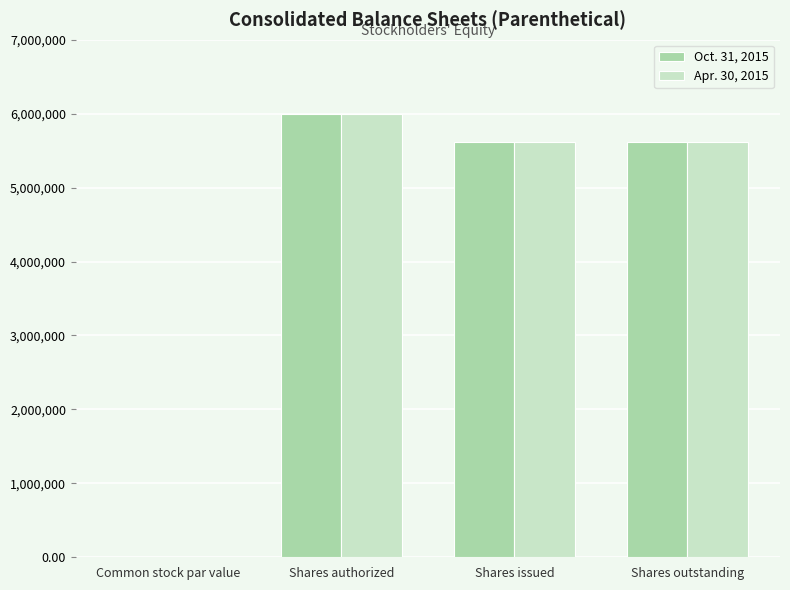

What is the sum of the Oct. 31, 2015 values at Shares issued and Shares outstanding?

11231500.0